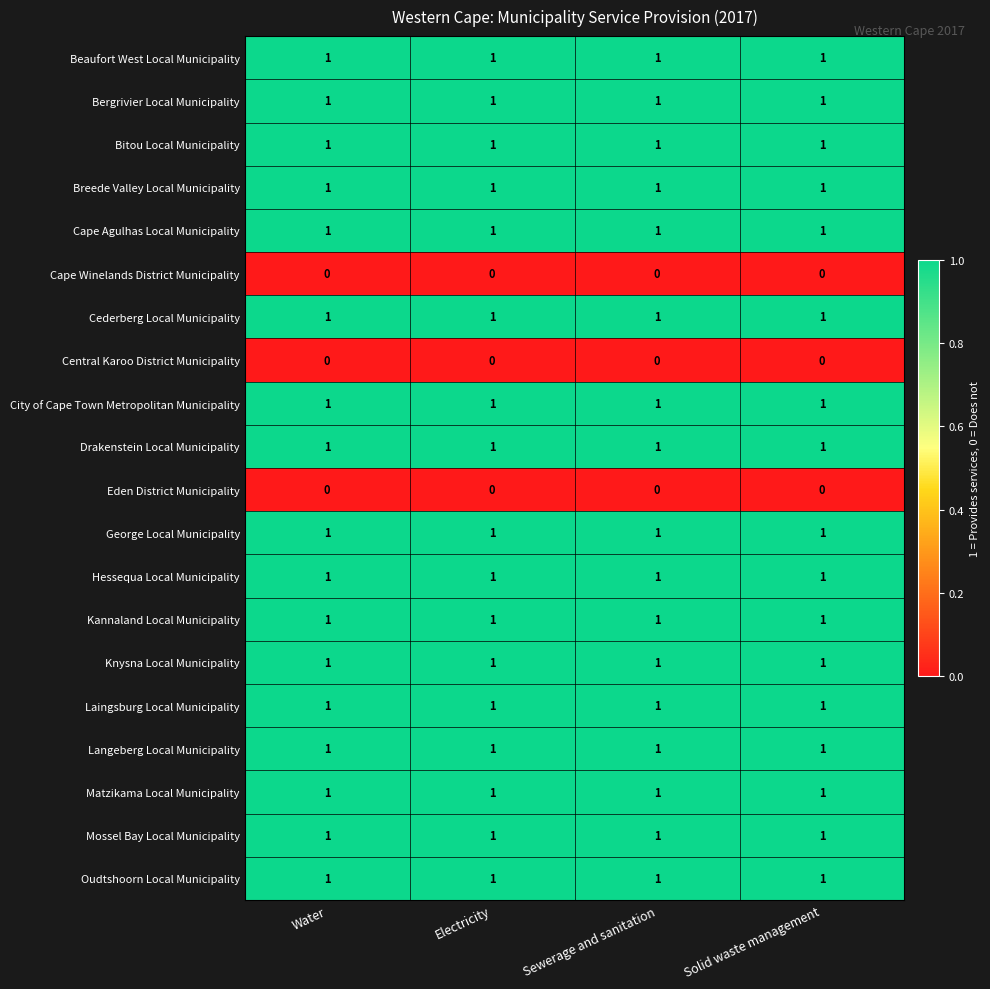

Is it true that Cederberg Local Municipality equals 1 at Electricity?

True